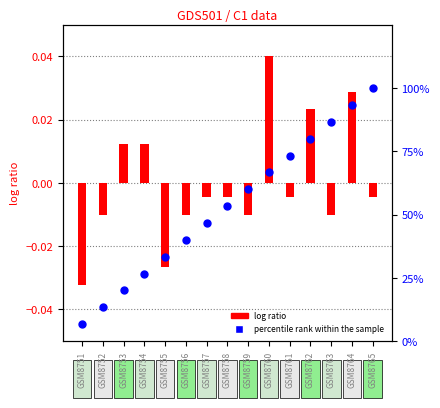

Which series has the largest Y range (max minus min)?

percentile rank within the sample